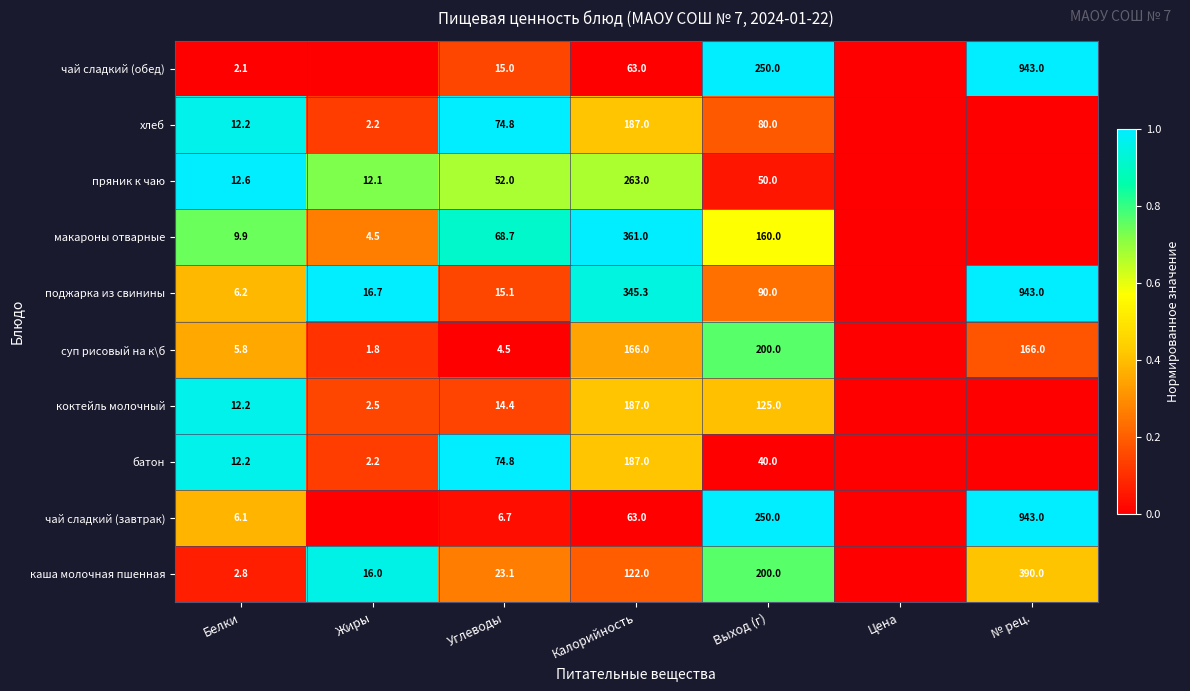

What is the maximum value shown in the chart?

1.0